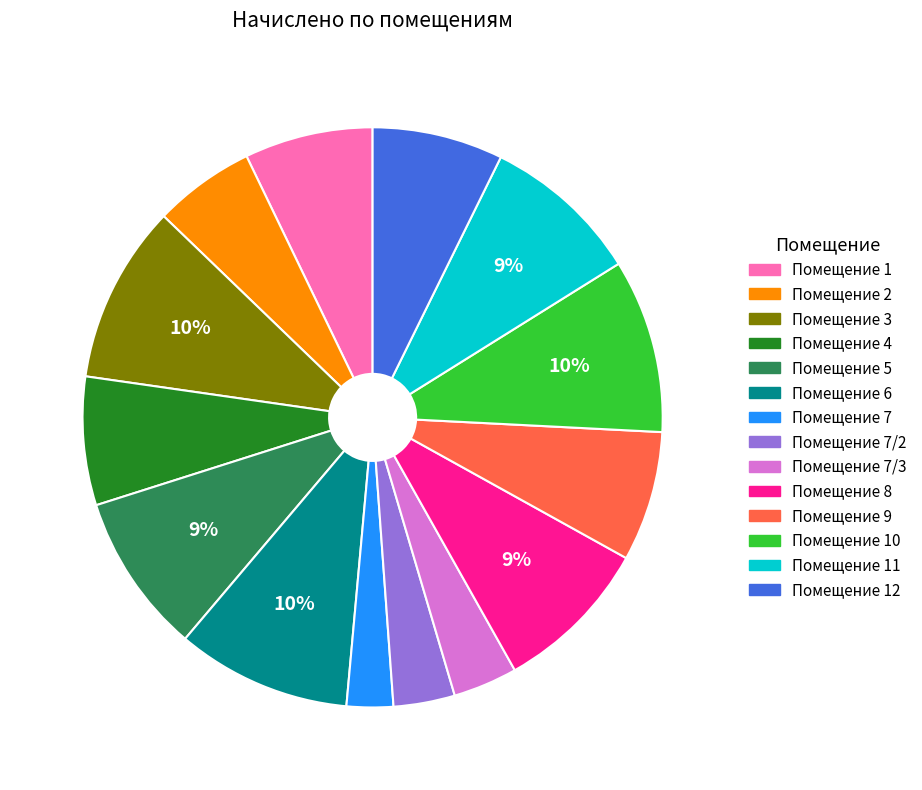

To the nearest percent, what is the difference between the largest and smallest slice percentages?

7%